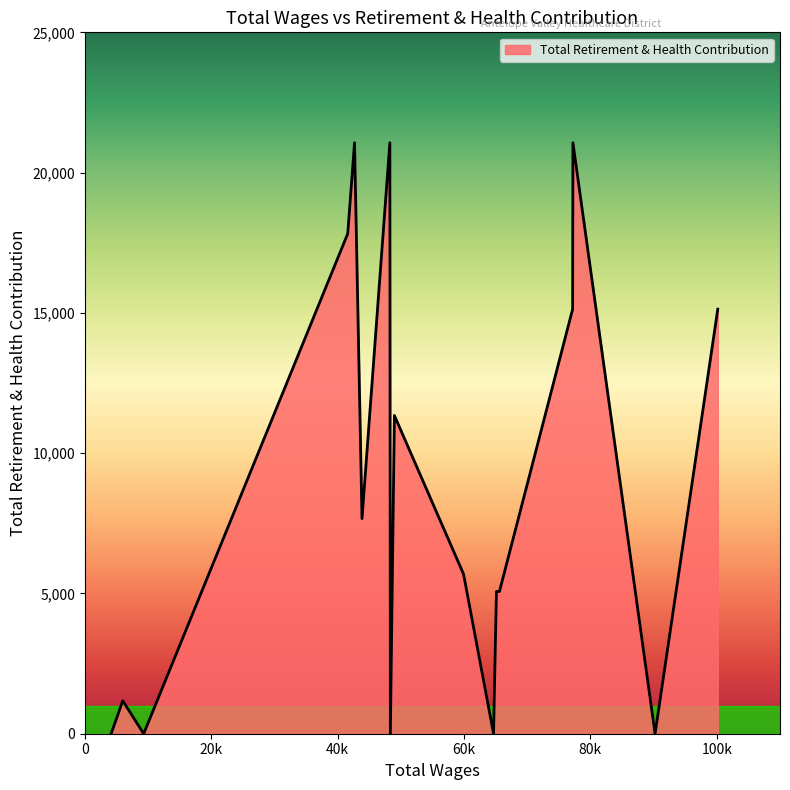

What is the maximum value shown in the chart?

21065